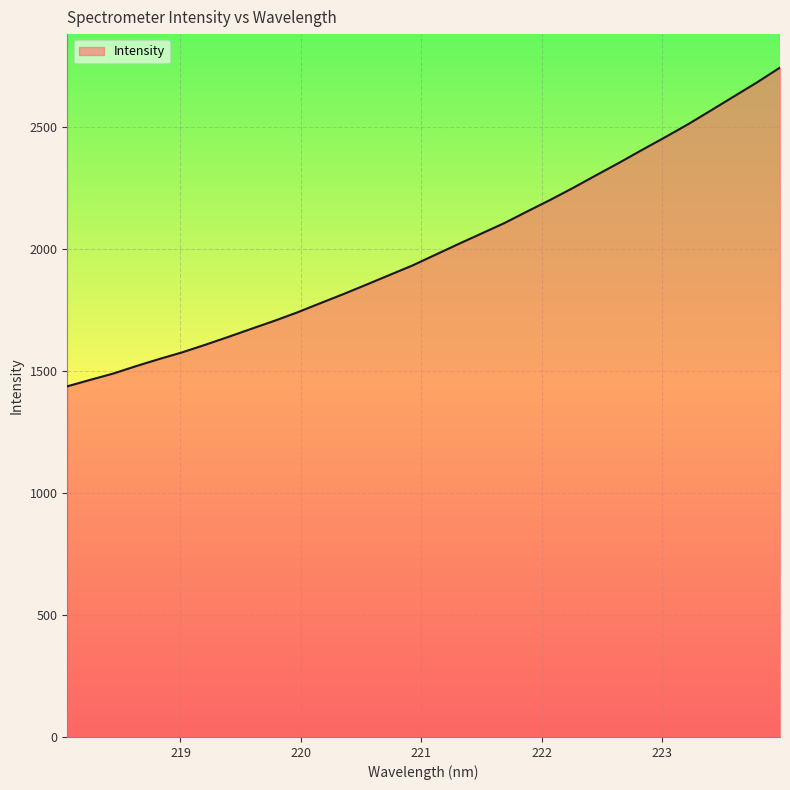

What is the difference between the maximum and minimum values?

1305.4